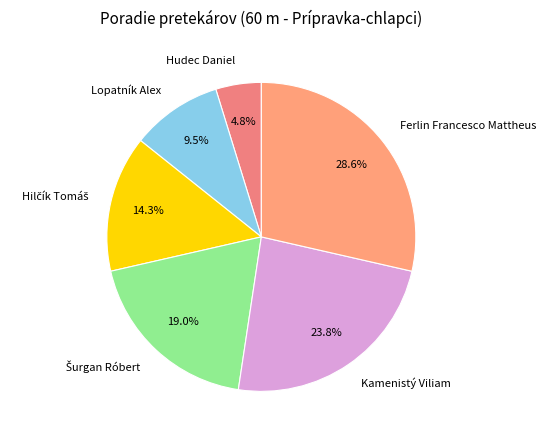

To the nearest percent, what is the combined percentage of Lopatník Alex and Hudec Daniel?

14%